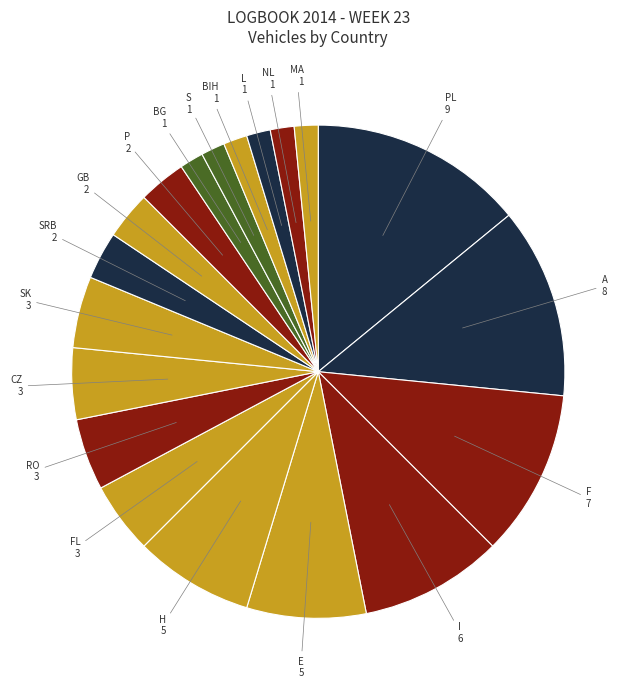

Which has a higher value, BG or H?

H